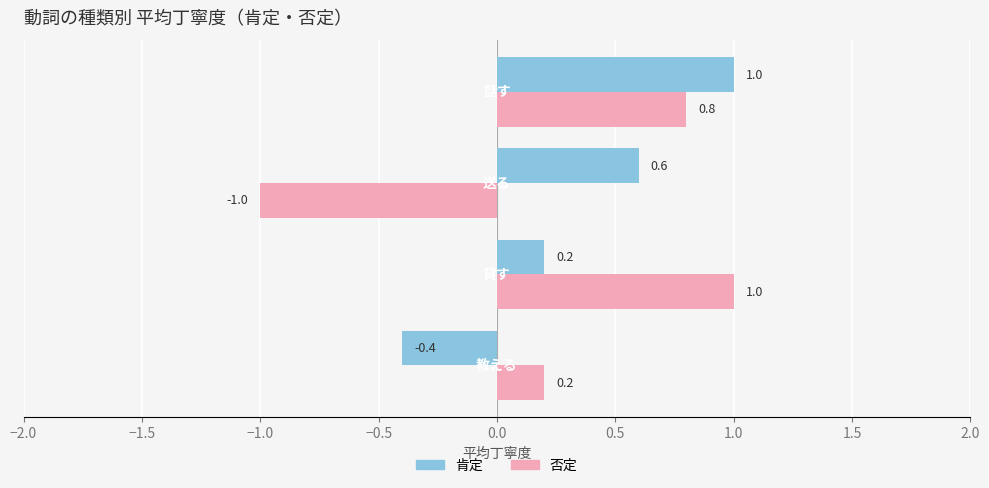

What is the lowest value of the 肯定 series?

-0.4